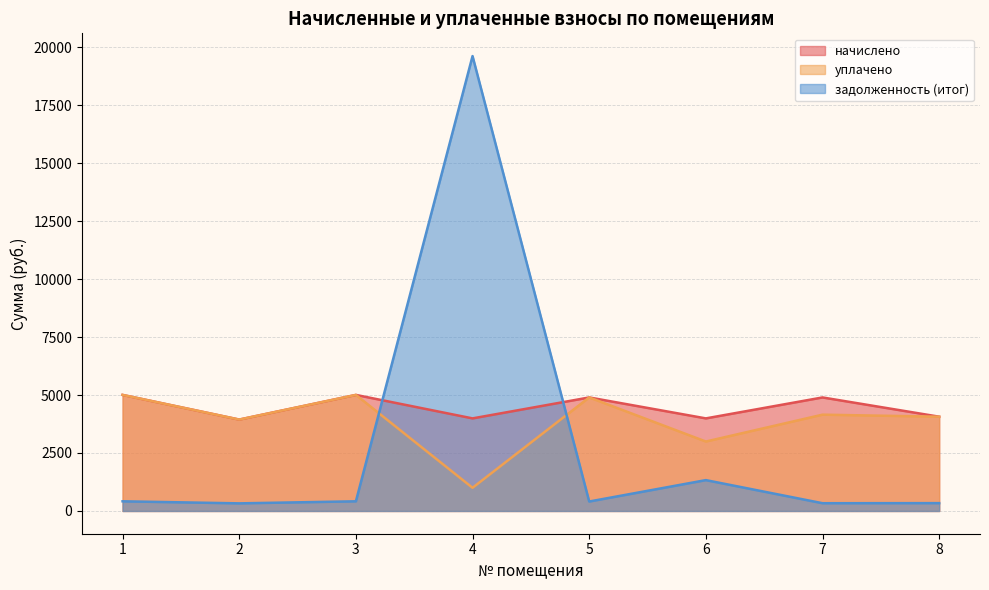

What is the difference between the highest and lowest values at 1?

4587.1